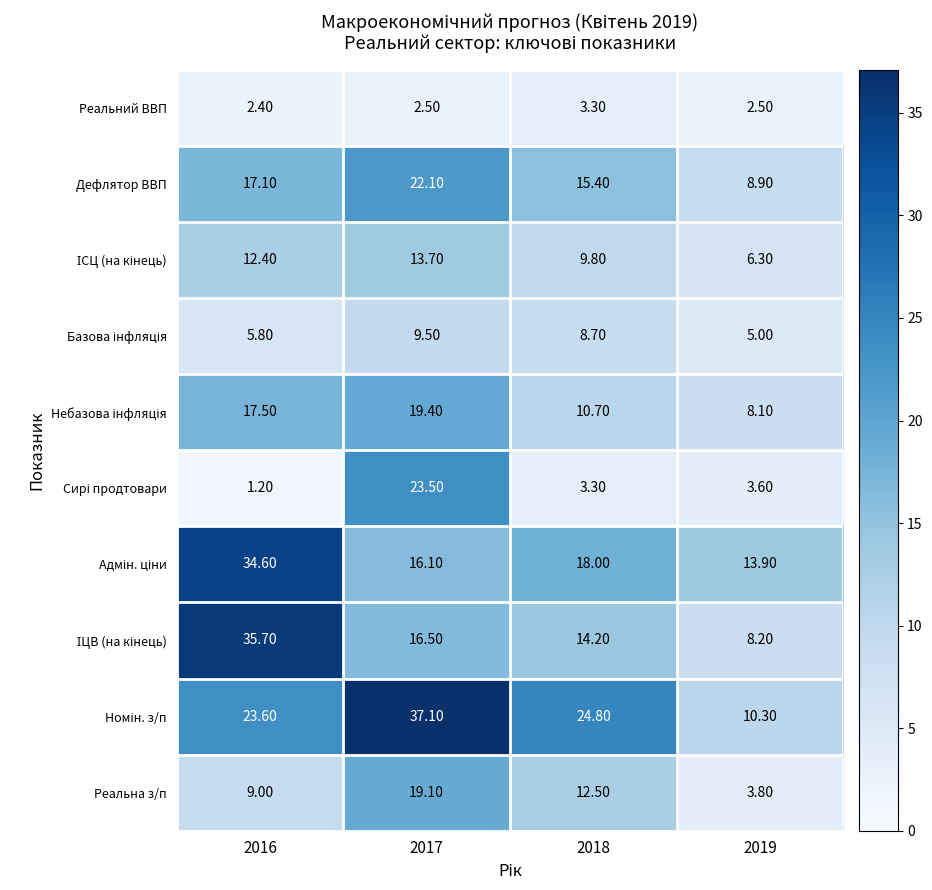

What is the total value across all series at 2018?

120.7